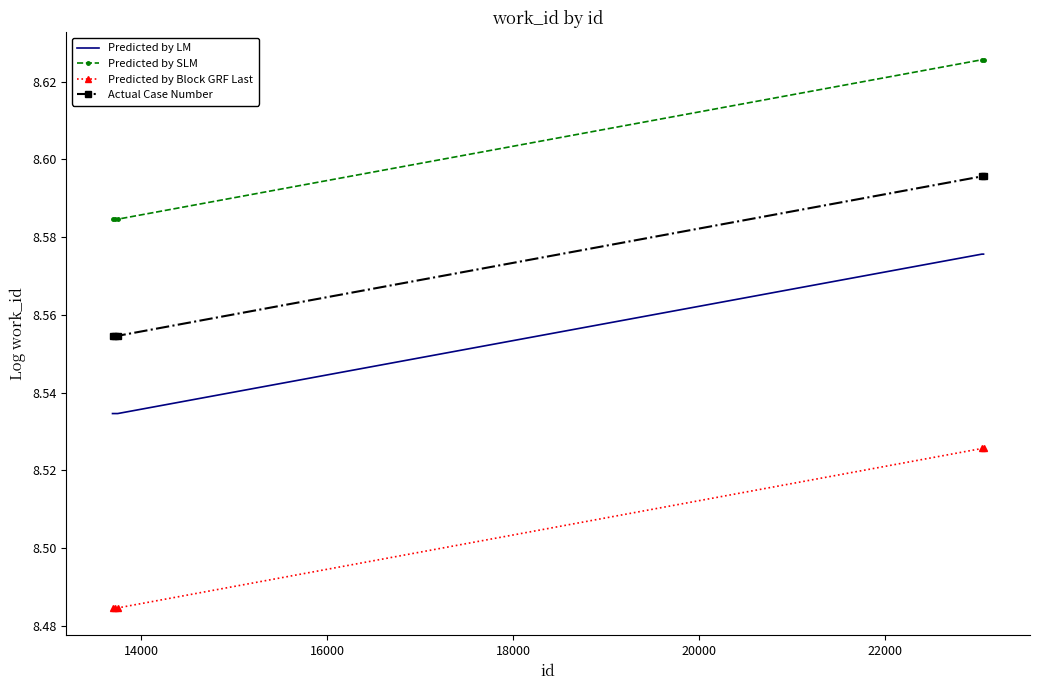

Which series has the largest total across all categories?

Predicted by SLM